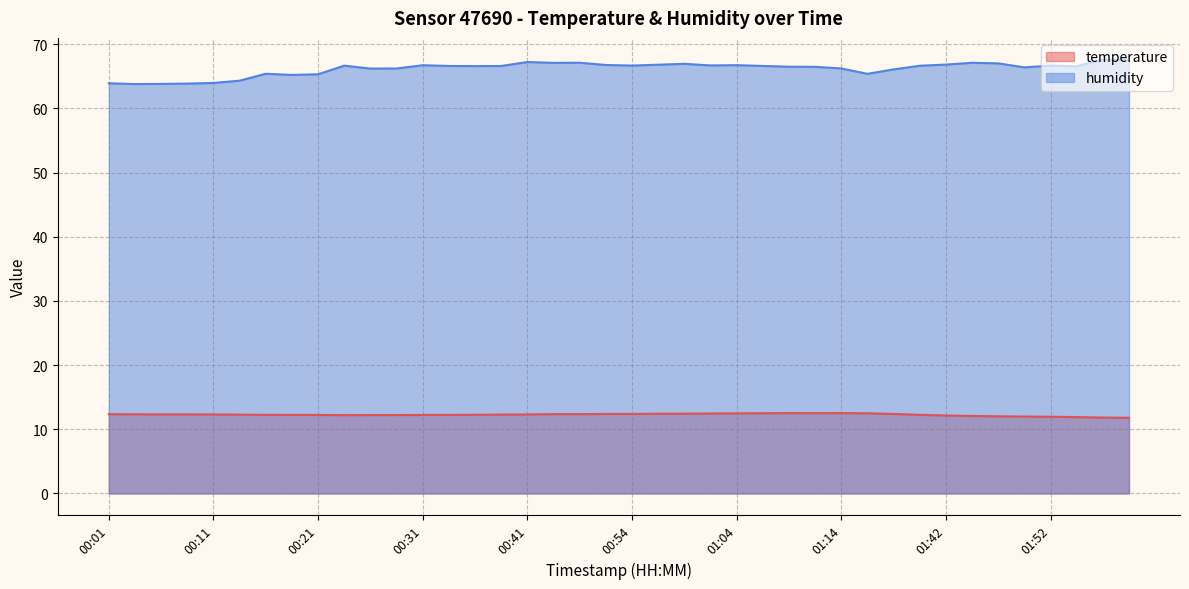

True or false: humidity and temperature intersect in this chart.

False